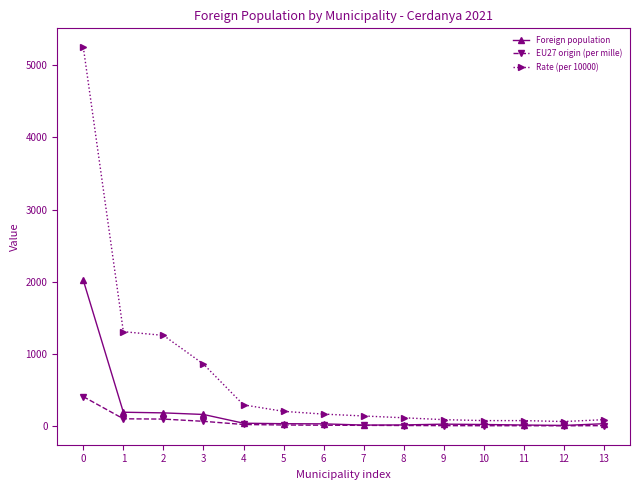

Which series has the widest spread of values?

Rate (per 10000)